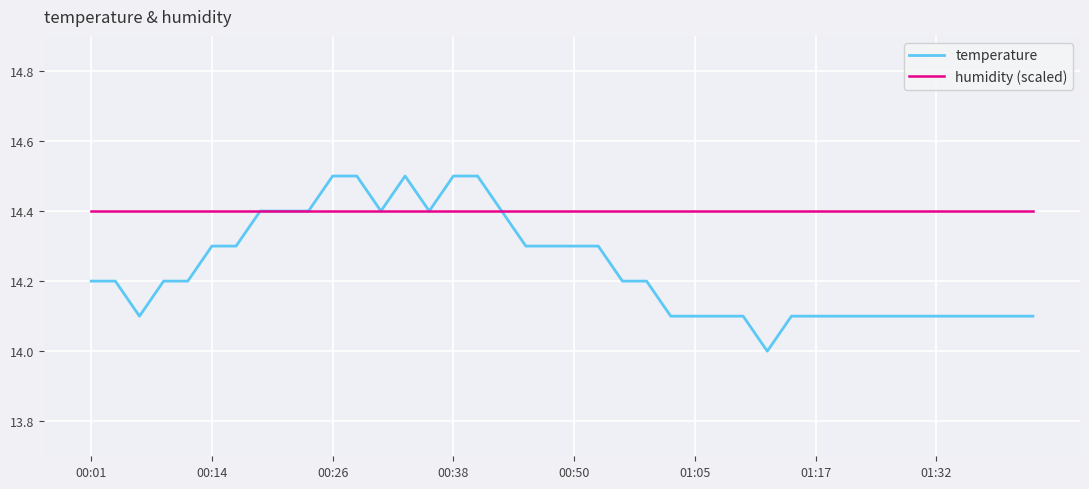

Which series has the largest total across all categories?

humidity (scaled)